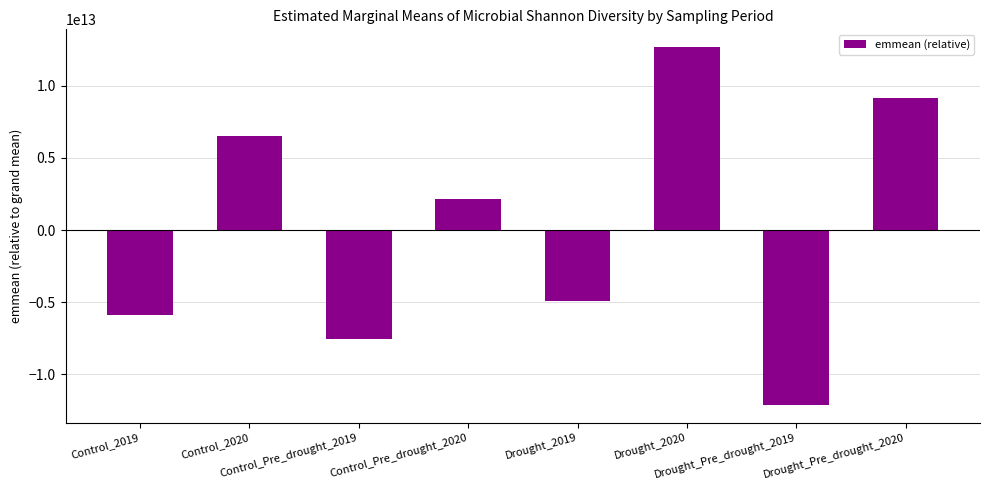

What is the label of the 5th bar from the right?

Control_Pre_drought_2020